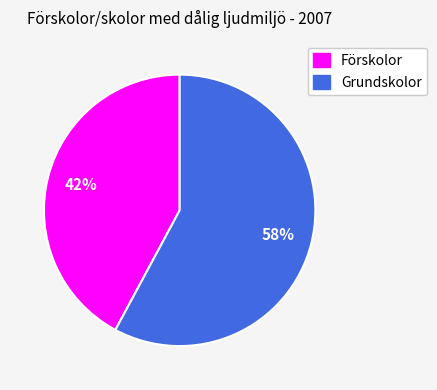

Rank the categories by value from lowest to highest.

Förskolor, Grundskolor